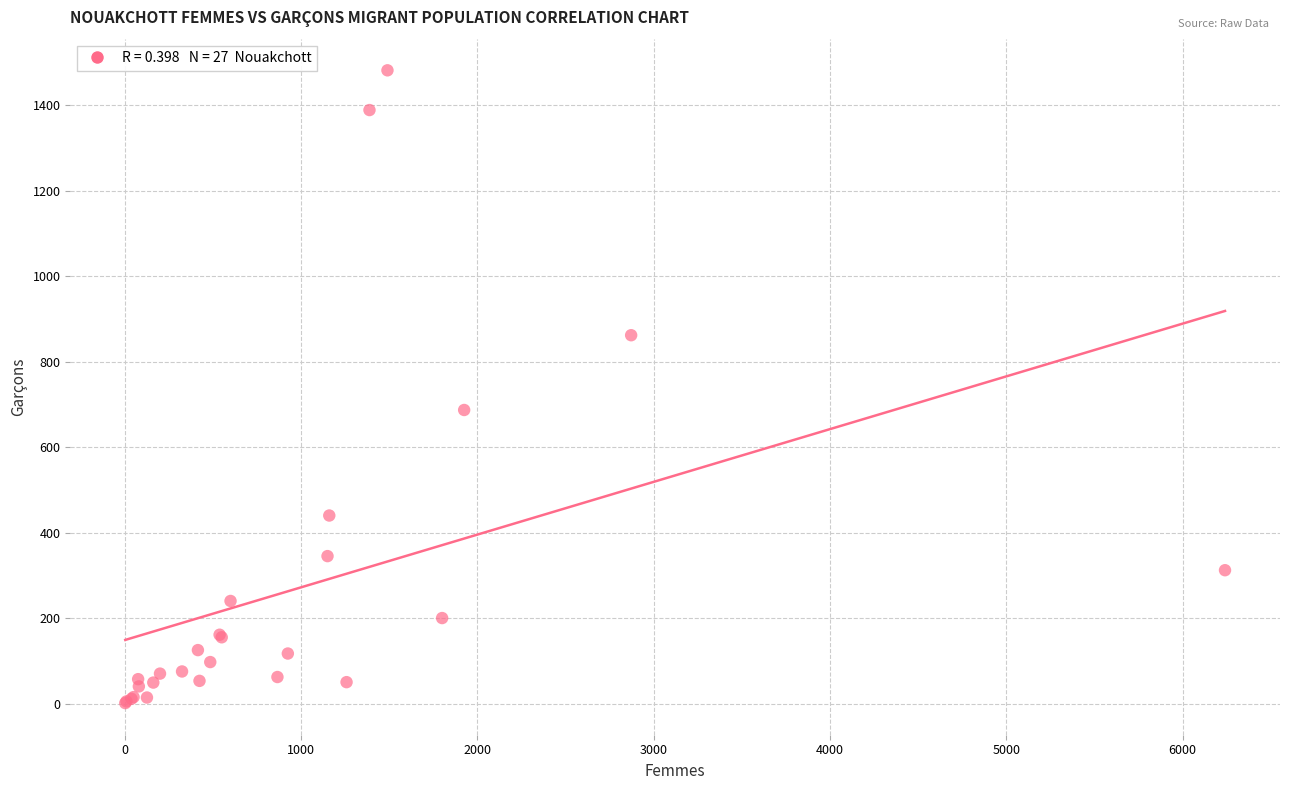

What Y value in the scatter plot is closest to 741?

687